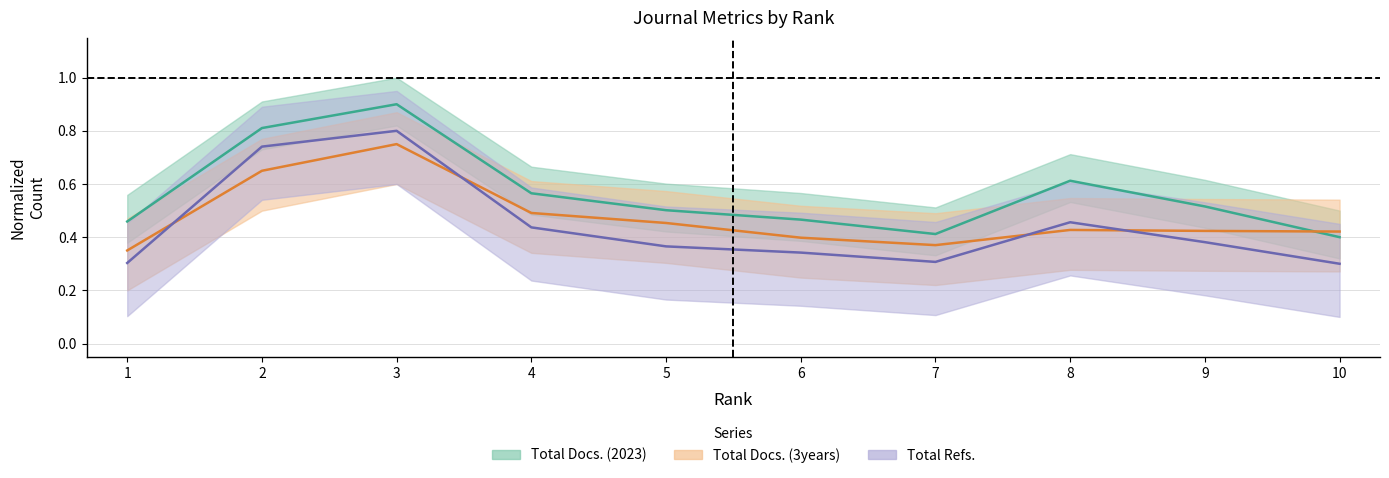

The value of Total Refs. at 1 is 0.3. True or false?

True